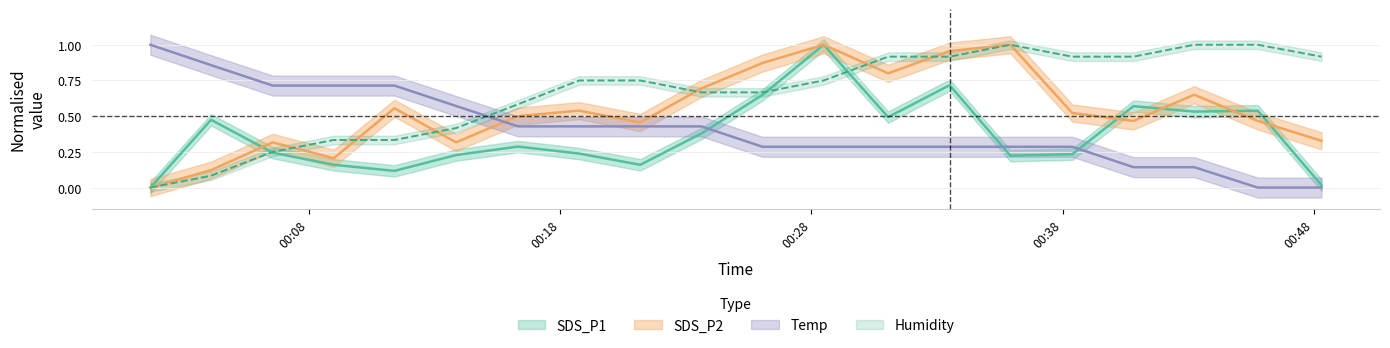

What is the maximum value for Humidity?

1.0